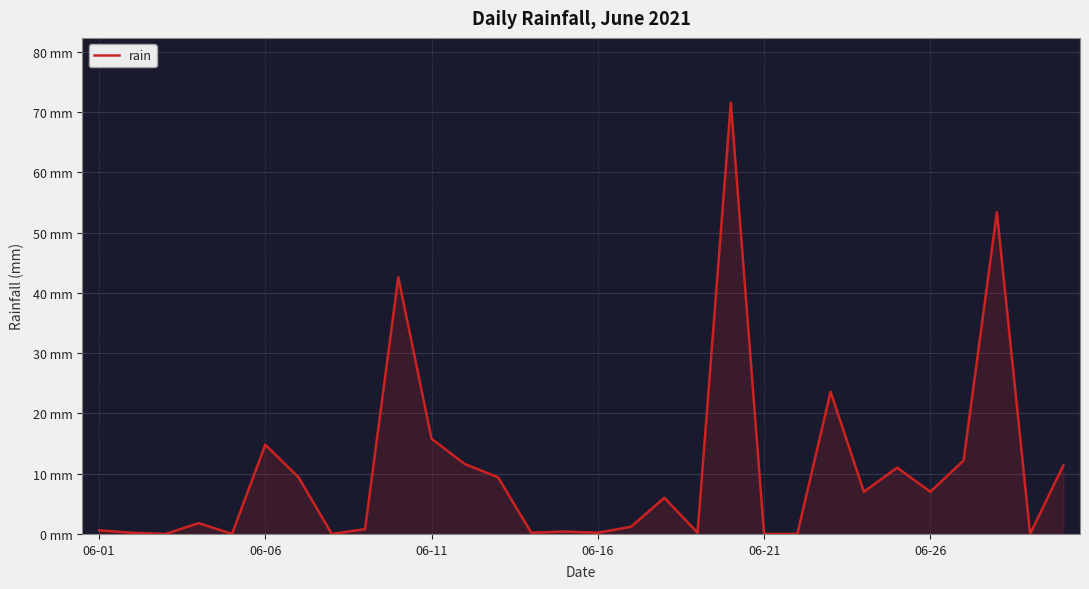

Does the chart display data point markers on the line(s)?

No